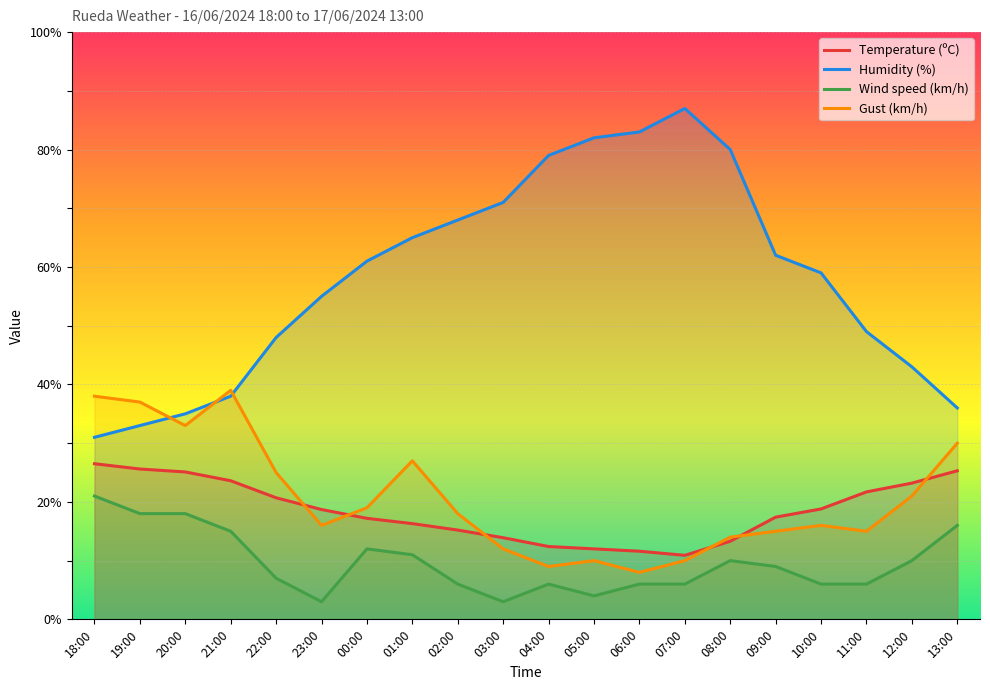

How many intersections are there between Gust (km/h) and Humidity (%)?

3